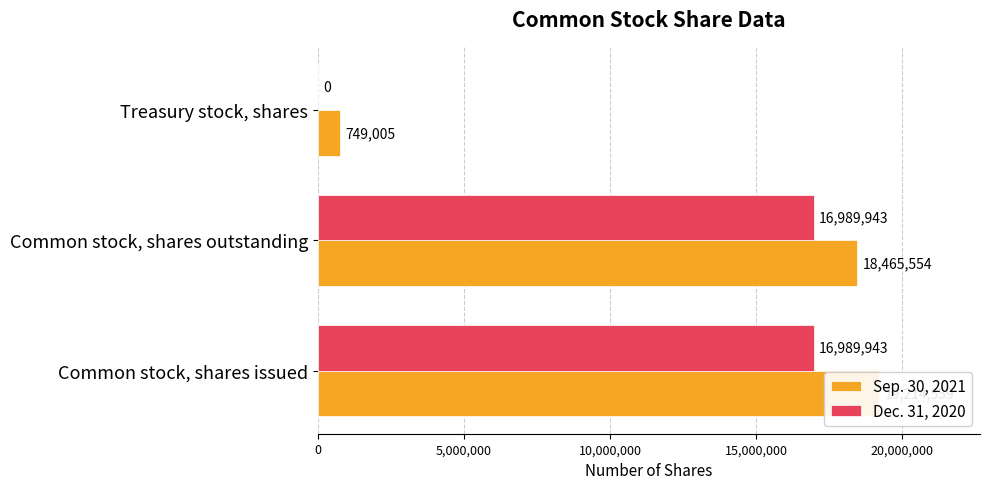

At how many categories does at least one series exceed 8779715?

2